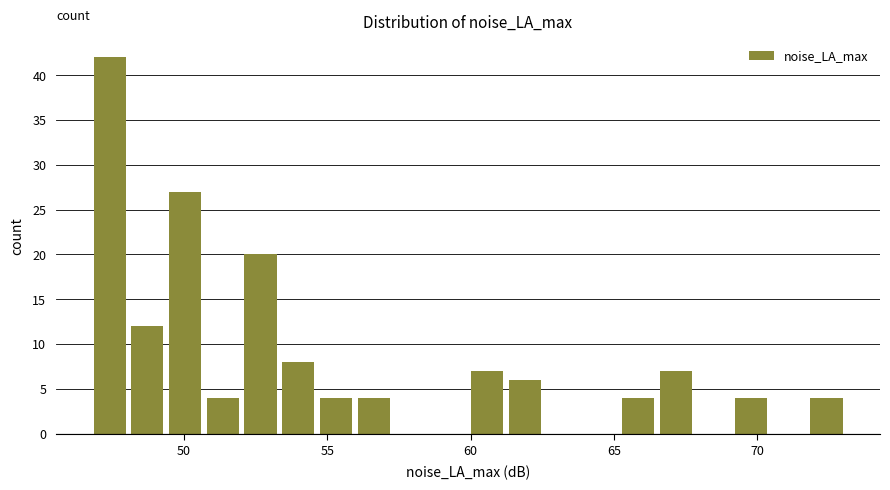

Around what value on the x-axis is the tallest bar? Give the approximate position of its centre, as read against the axis.

47.5